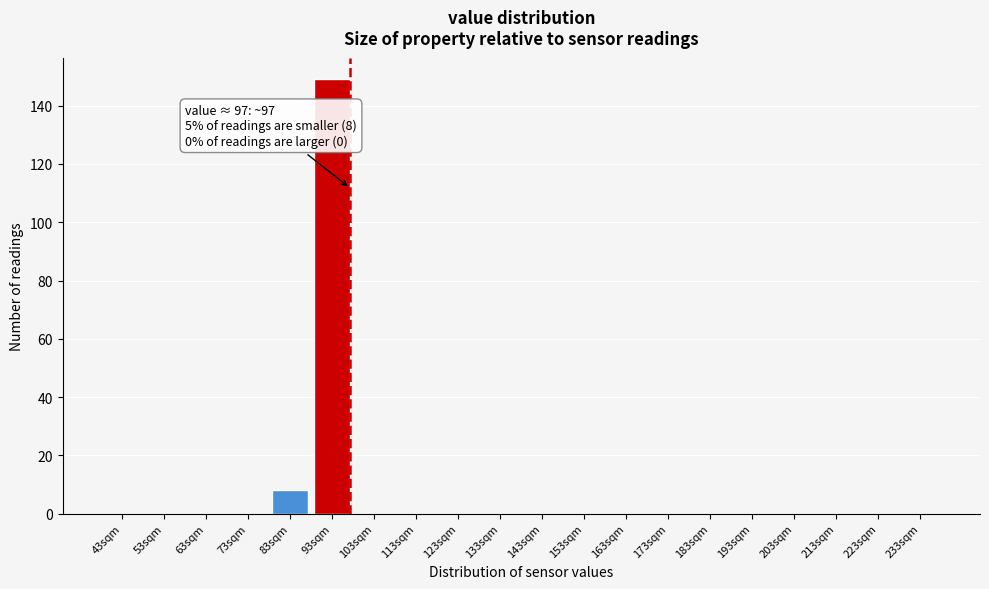

Reading left to right, transcribe all the data shown in this chart.

43sqm=0	53sqm=0	63sqm=0	73sqm=0	83sqm=8	93sqm=149	103sqm=0	113sqm=0	123sqm=0	133sqm=0	143sqm=0	153sqm=0	163sqm=0	173sqm=0	183sqm=0	193sqm=0	203sqm=0	213sqm=0	223sqm=0	233sqm=0